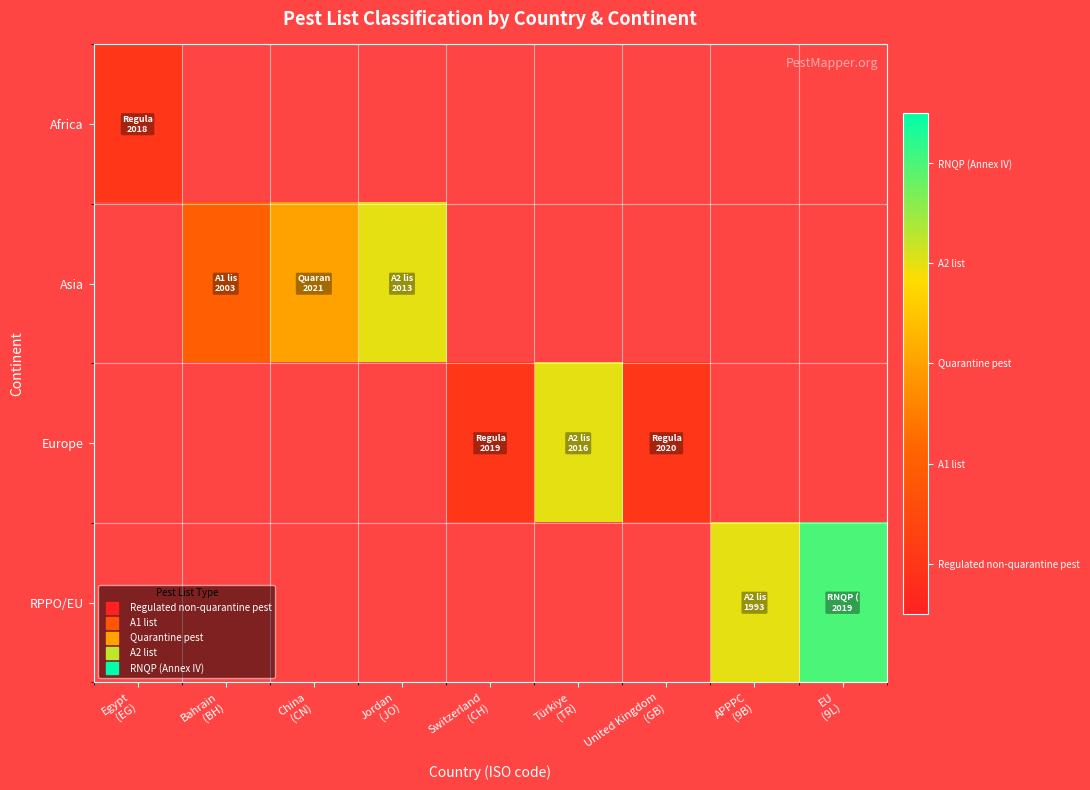

List the series in order of their peak value, lowest first.

Africa, Asia, Europe, RPPO/EU